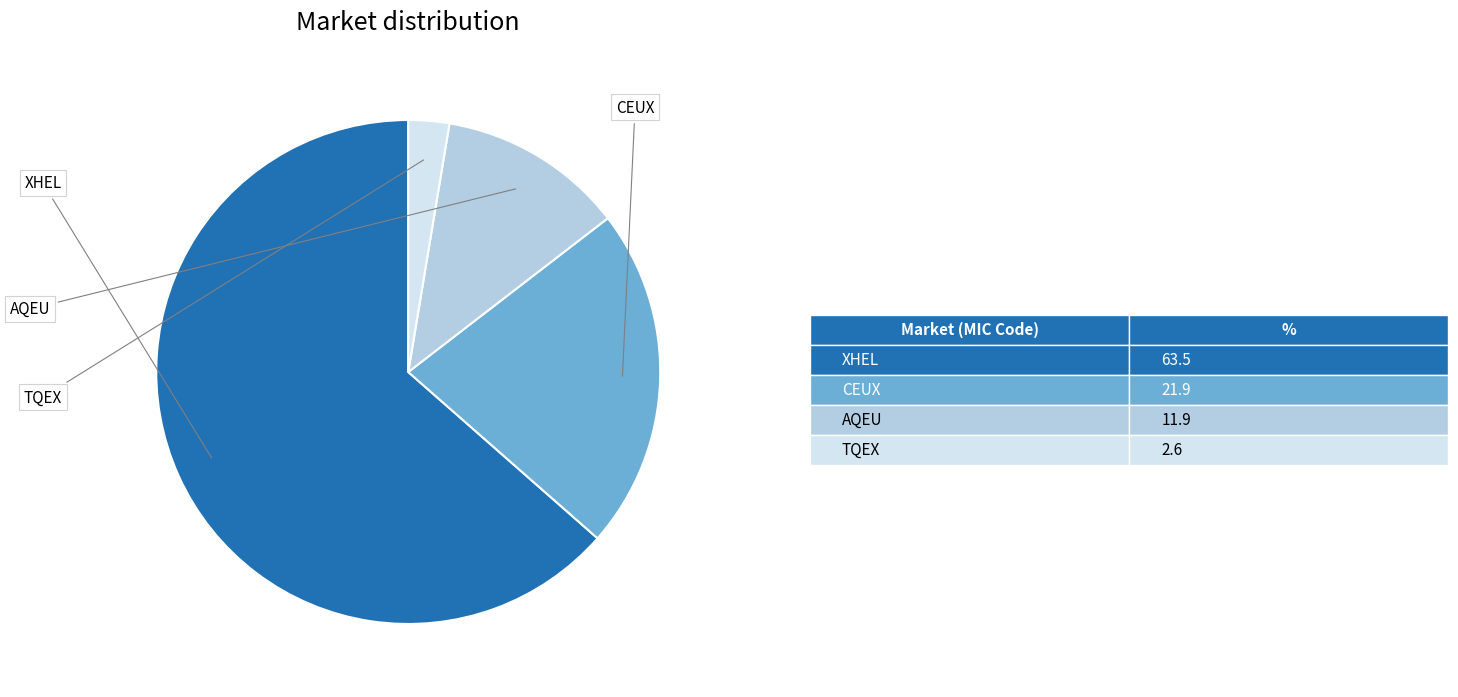

What percentage is the AQEU slice, to the nearest percent?

12%